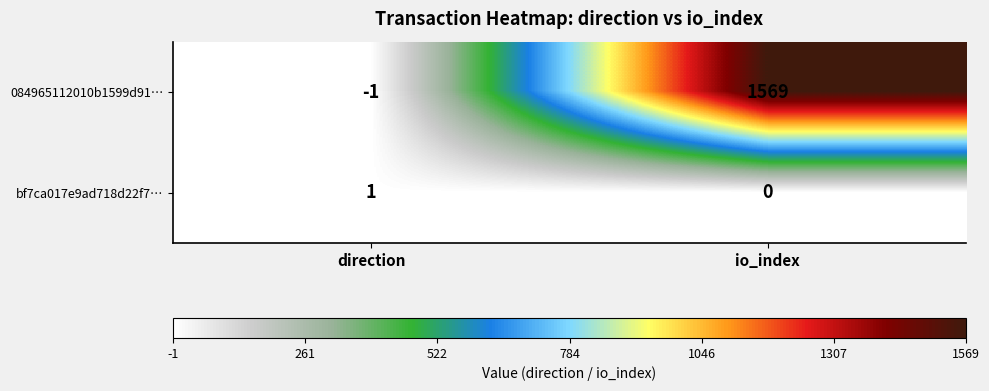

At which label is 084965112010b1599d91… closest to 784?

direction